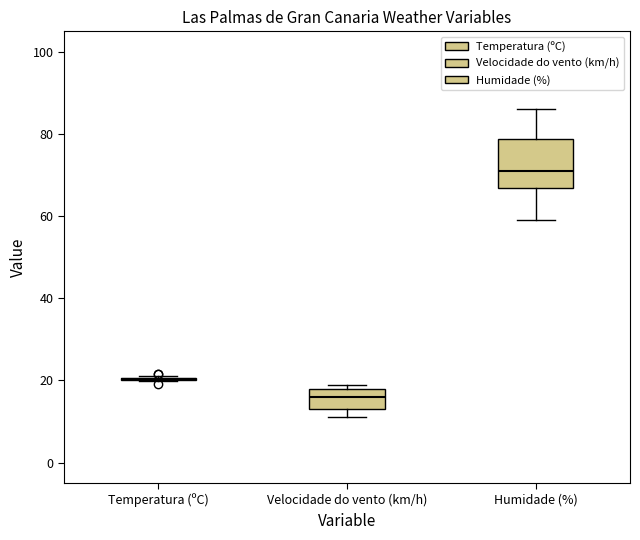

Which box is the tallest, from its lower edge to its upper edge?

Humidade (%)